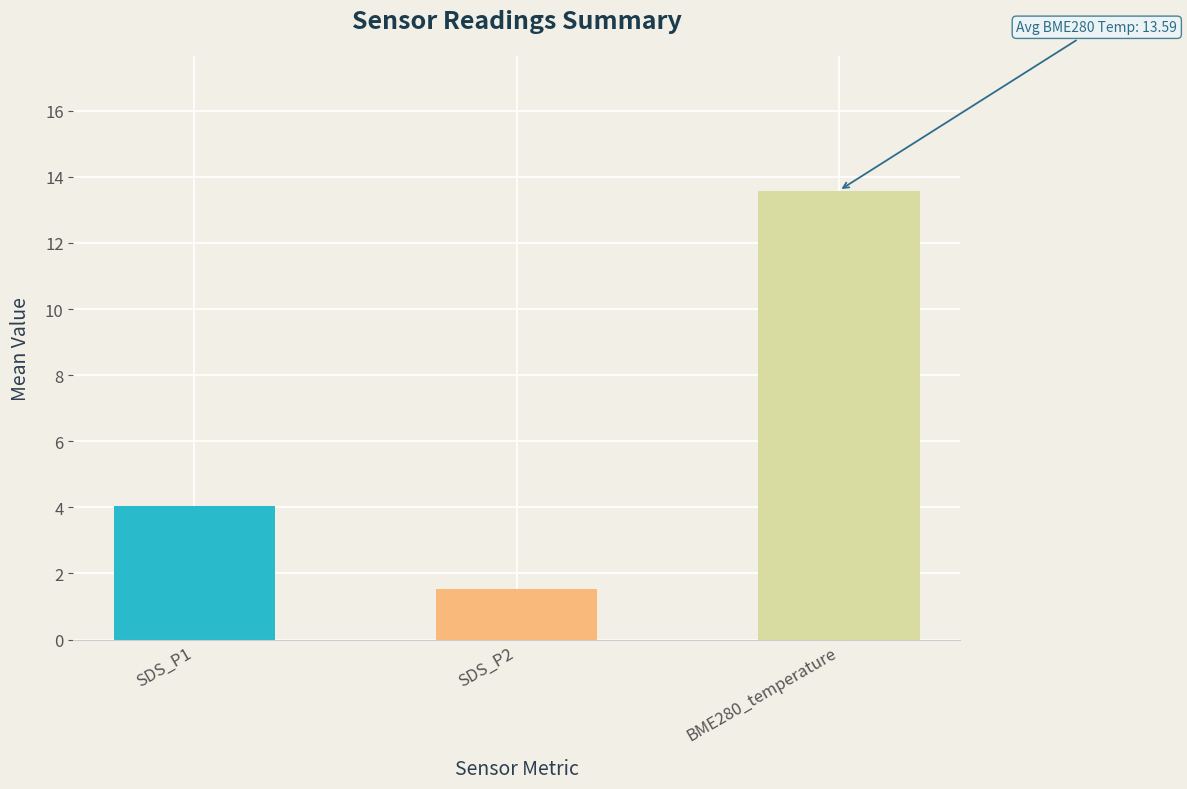

How many bars are there in each group?

3